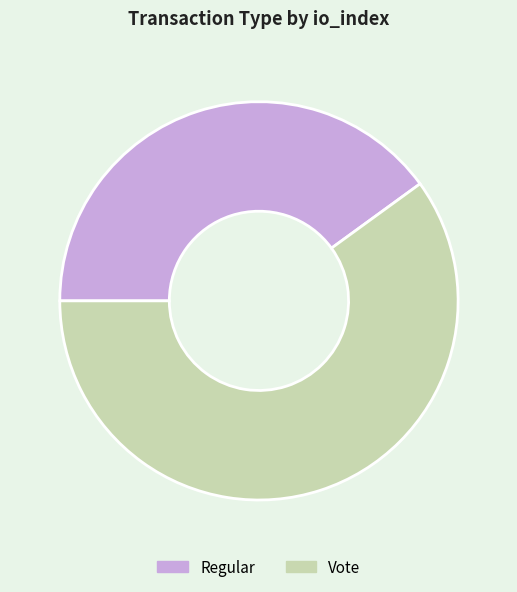

Does any single category account for the majority?

Yes